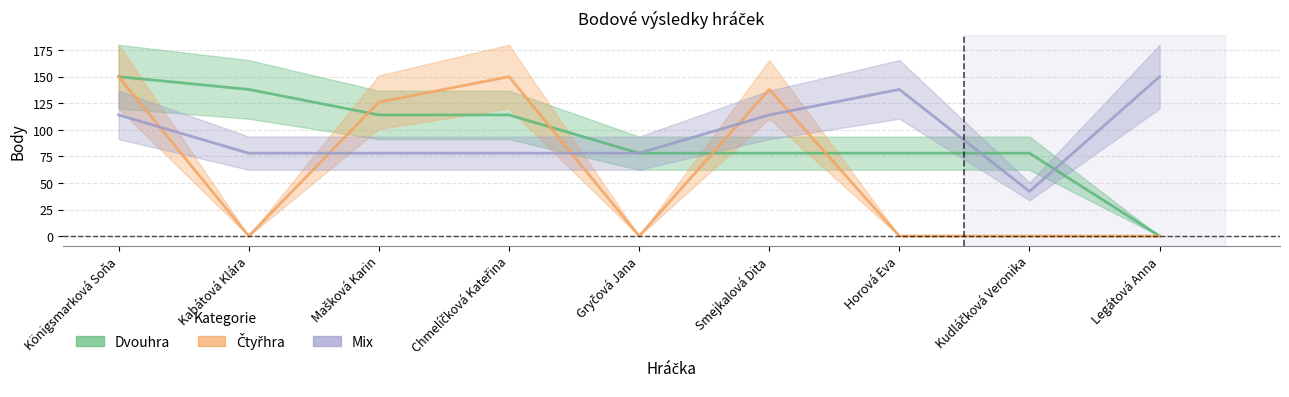

What are all the series names shown in the legend?

Dvouhra, Čtyřhra, Mix